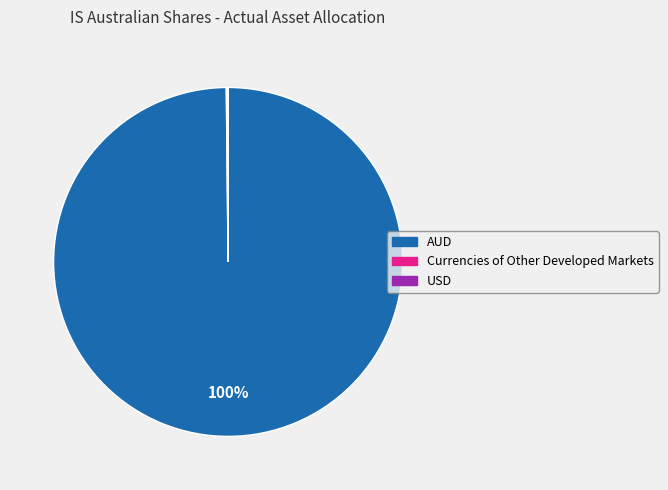

True or false: AUD accounts for 94% of the total.

False